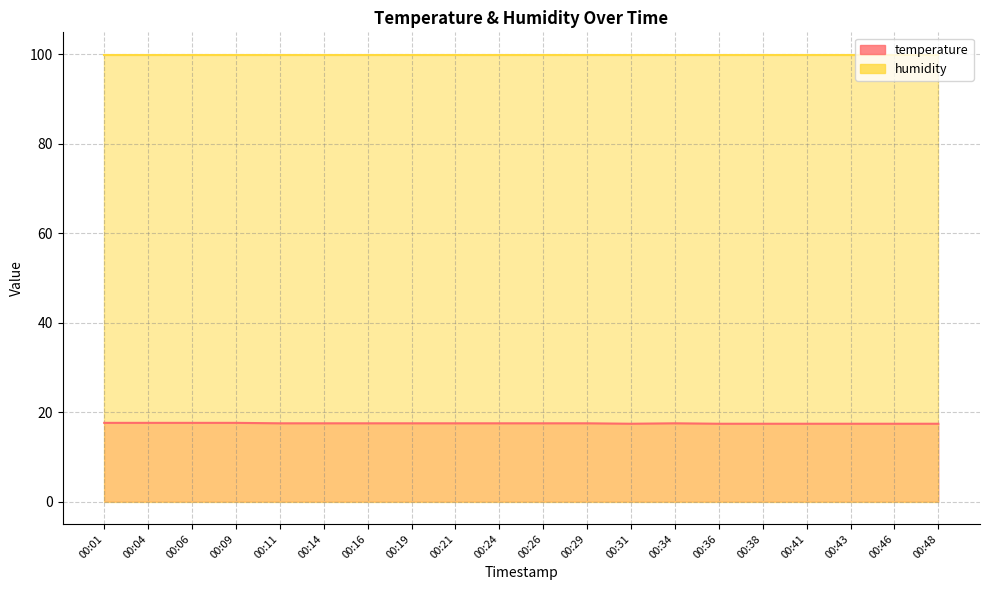

Between 00:21 and 00:38, which is larger?

00:21